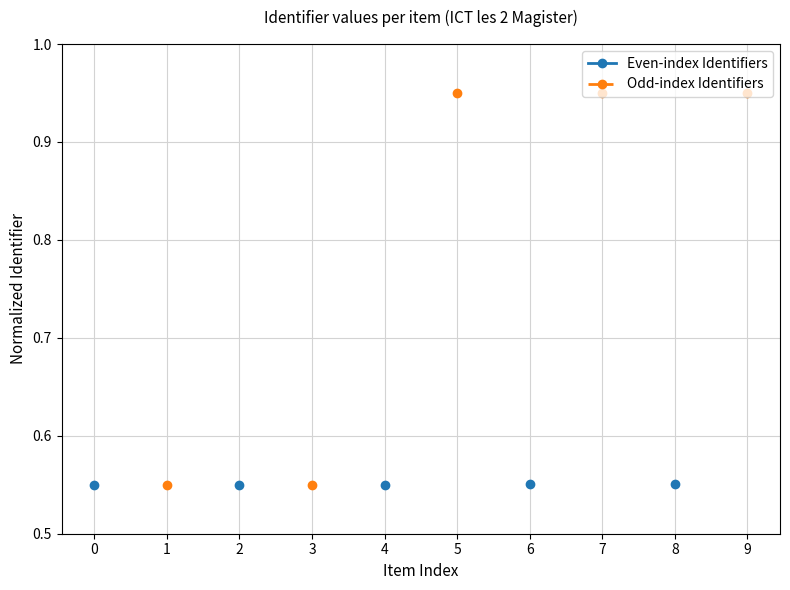

Is the value of Even-index Identifiers at 7 greater than the value of Odd-index Identifiers at 7?

No